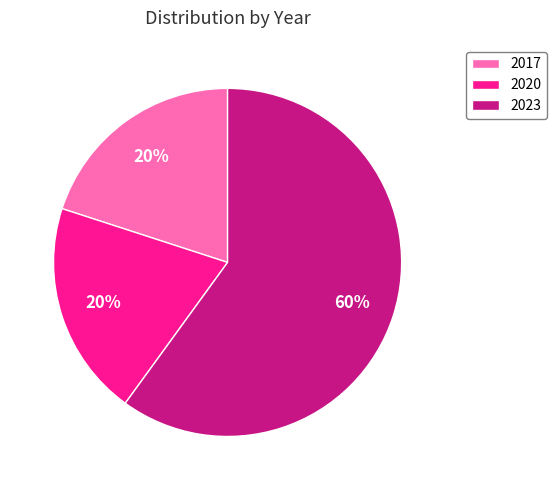

Is the sum of 2017 and 2023 greater than half?

Yes